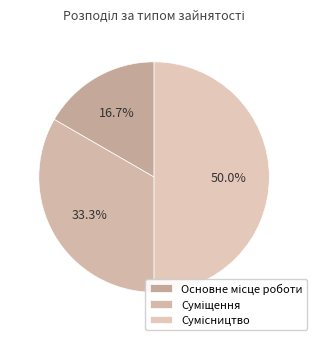

Rank the categories by value from lowest to highest.

Основне місце роботи, Суміщення, Сумісництво